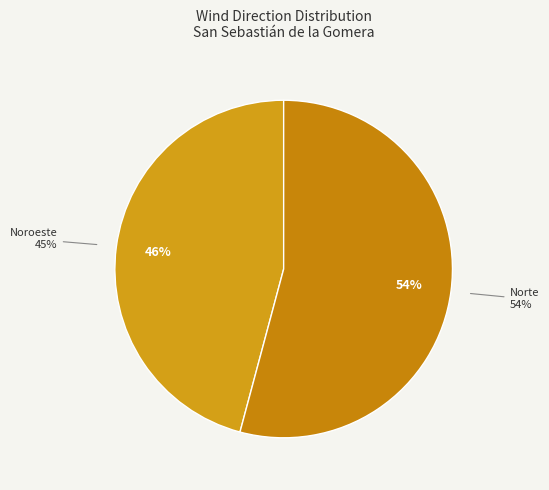

Do Norte and Noroeste together represent more than half of the pie?

Yes